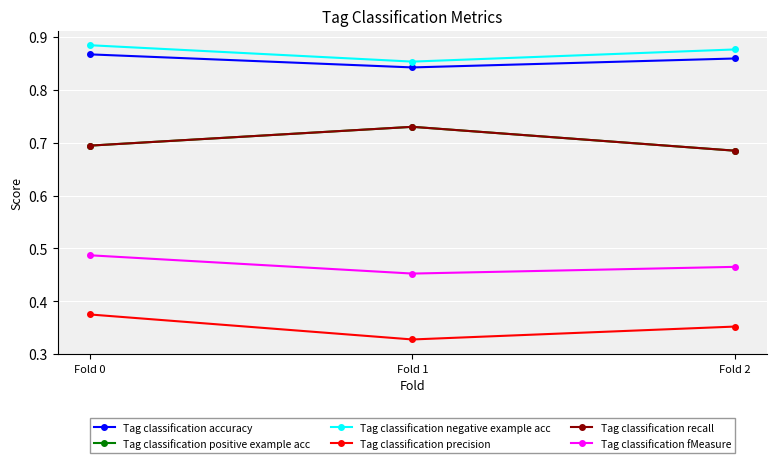

Reading right to left, what are all the values shown in this chart?

Tag classification accuracy: 0.9	0.8	0.9
Tag classification positive example acc: 0.7	0.7	0.7
Tag classification negative example acc: 0.9	0.9	0.9
Tag classification precision: 0.4	0.3	0.4
Tag classification recall: 0.7	0.7	0.7
Tag classification fMeasure: 0.5	0.5	0.5